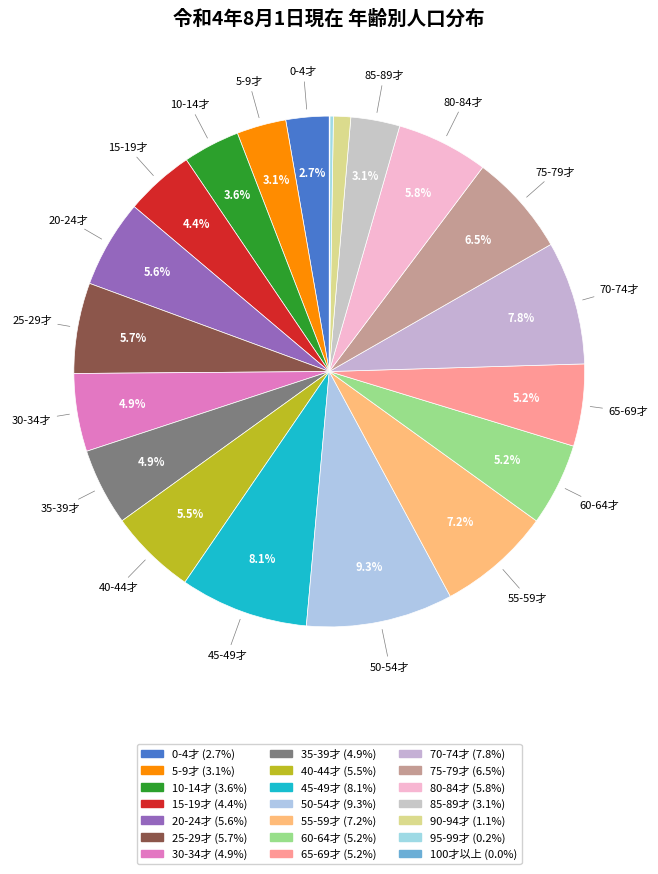

The 60-64才 slice represents 5% of the pie. True or false?

True